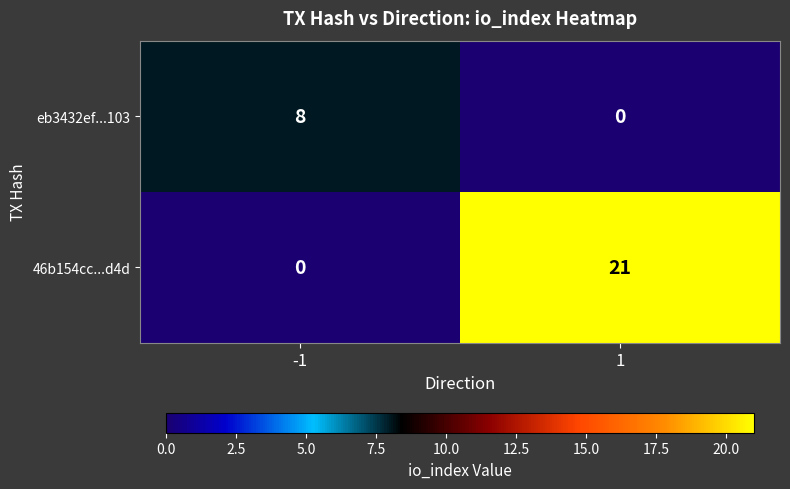

At -1, list the series in order from largest to smallest.

eb3432ef...103, 46b154cc...d4d